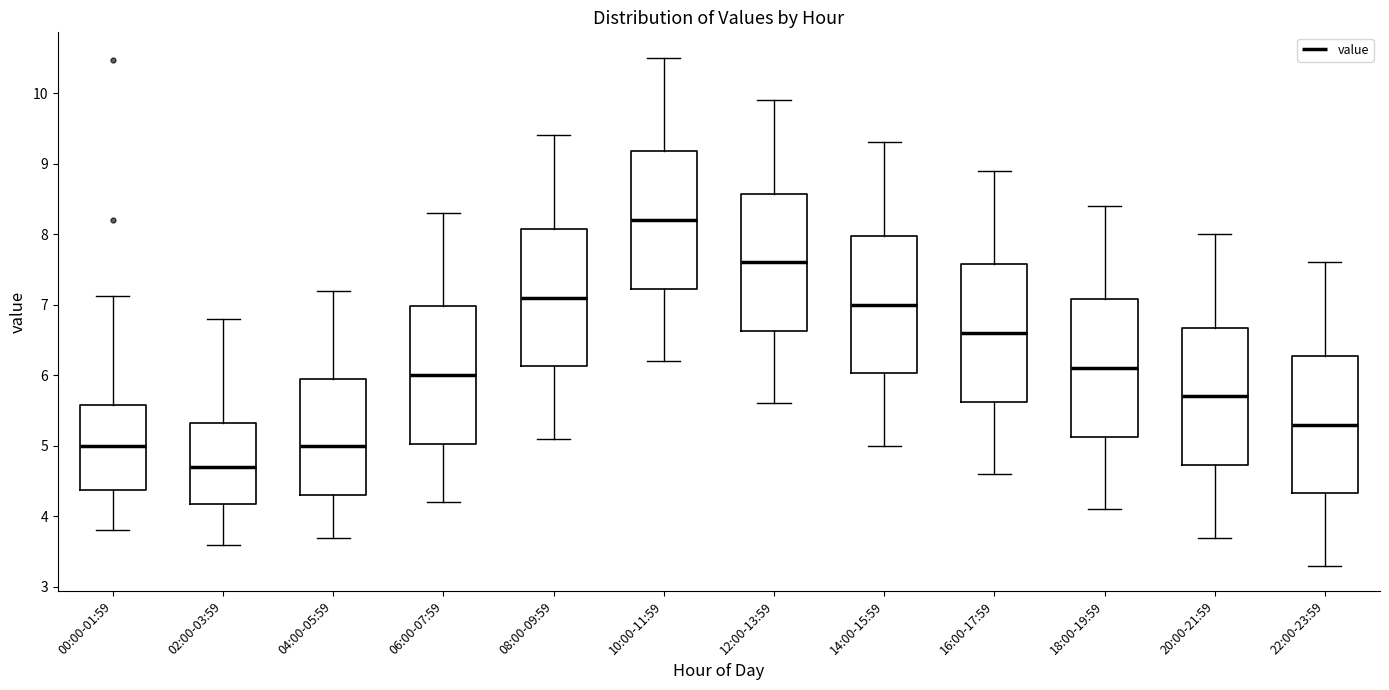

Where is the lower edge of the box for 06:00-07:59 on the y-axis? The values are not printed on the chart, so give them approximately, as read against the axis.

5.0